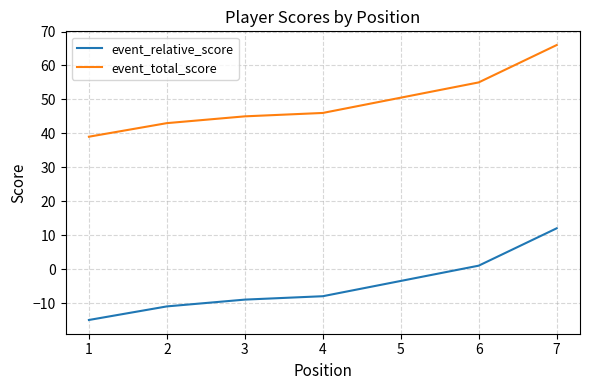

What is the value of the event_relative_score point at the 1st from the left?

-15